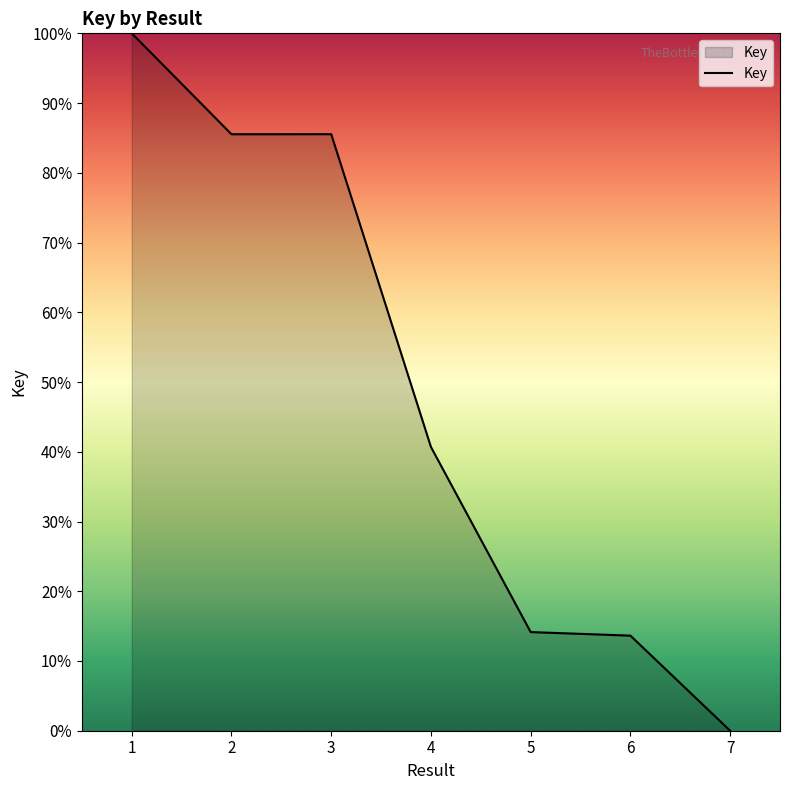

Reading left to right, list all the values displayed in this chart.

100.0	85.5	85.5	40.7	14.1	13.6	0.0